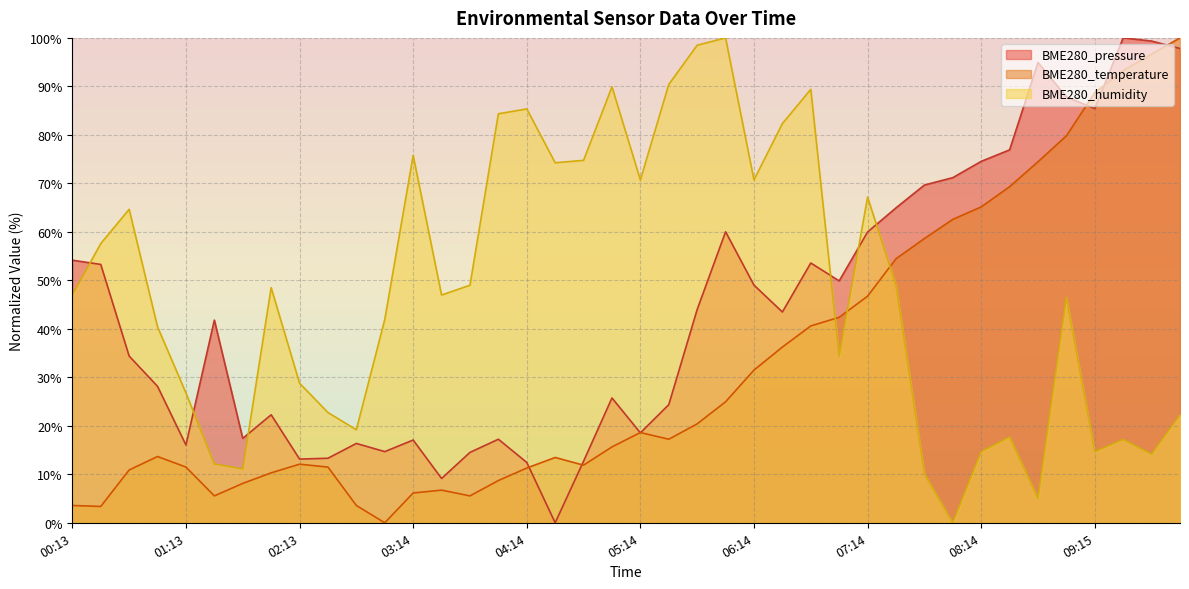

Which series has the largest range (max minus min)?

BME280_pressure